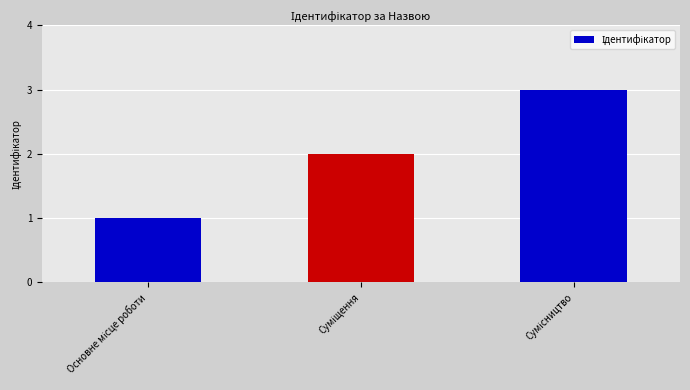

How many bars are there in total?

3